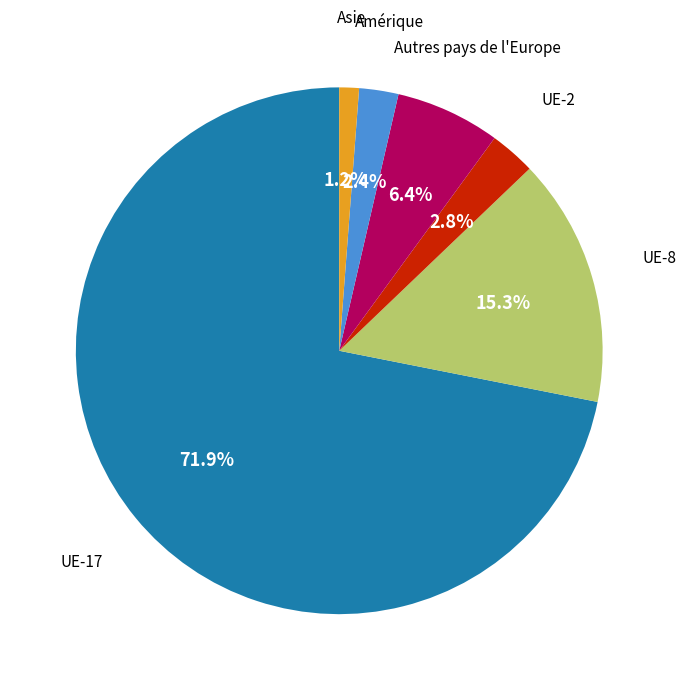

Does any single category account for the majority?

Yes